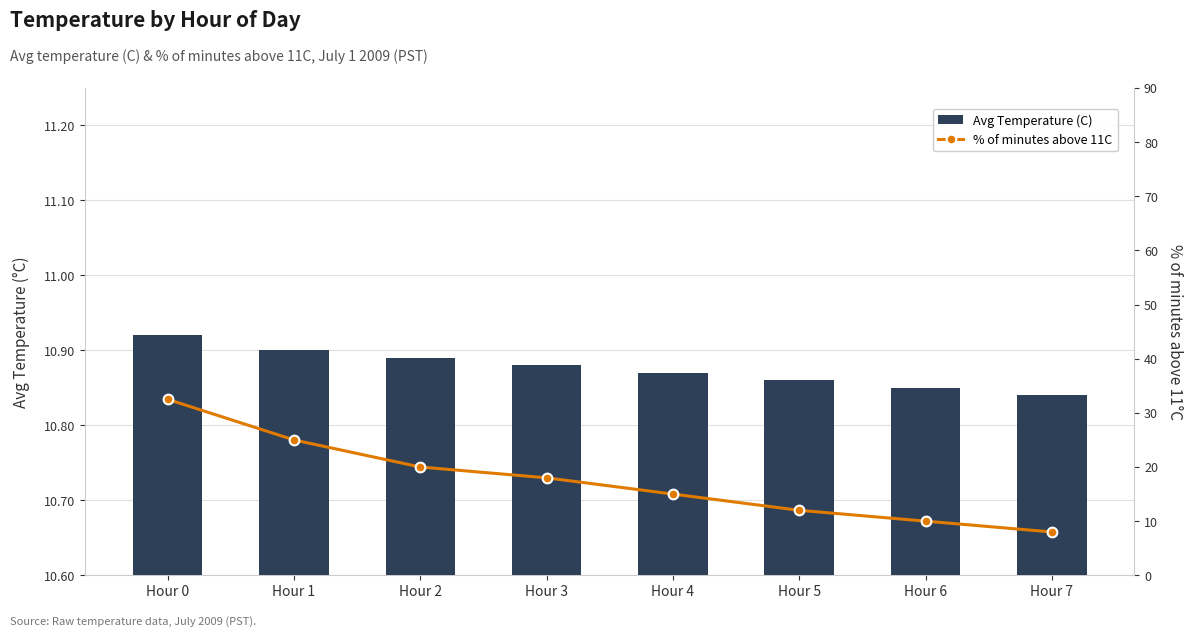

What is the difference between the % of minutes above 11C values at Hour 0 and Hour 4?

17.5